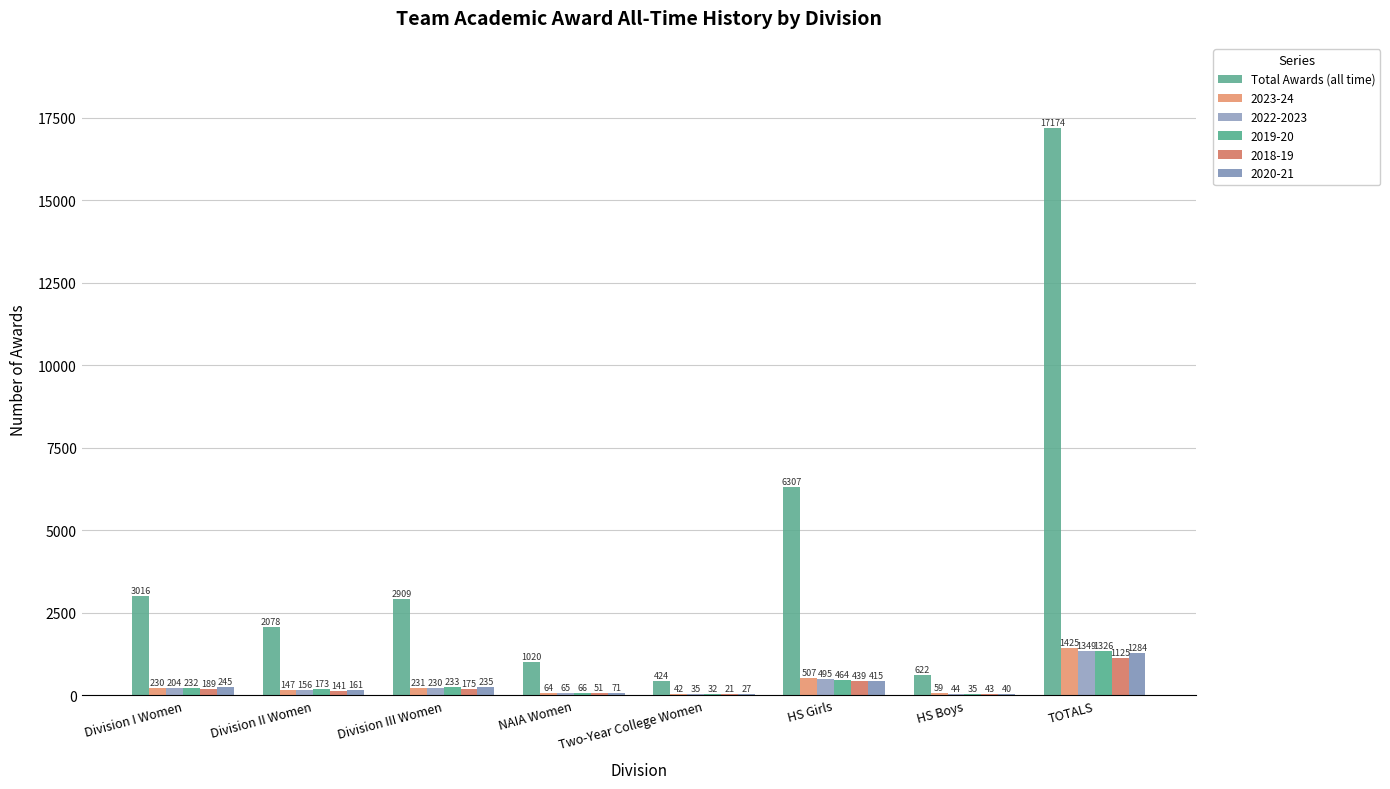

At which category does the chart reach its minimum across all series?

Two-Year College Women